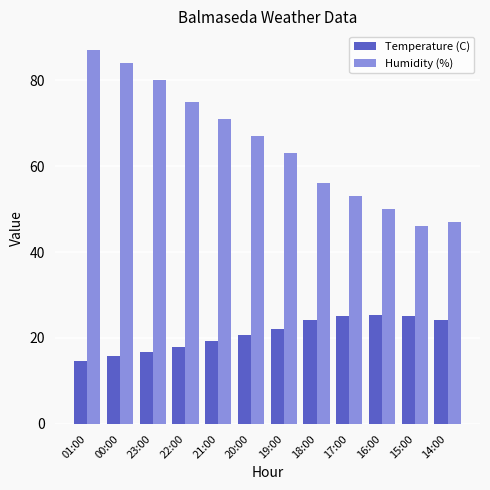

What is the total value across all series at 16:00?

75.4